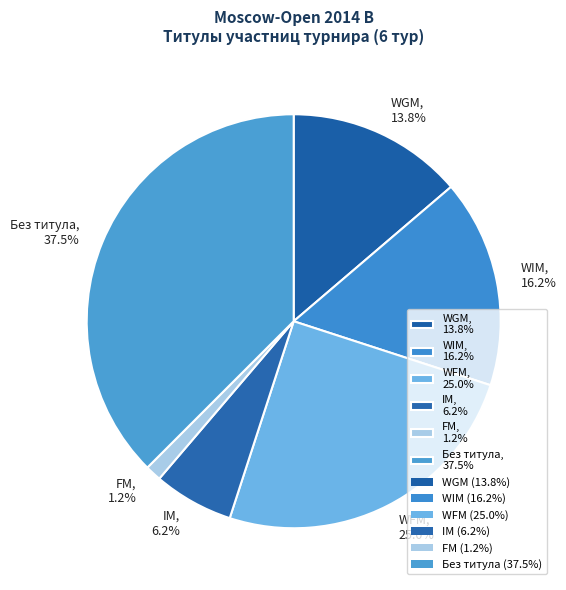

How many segments does this pie chart have?

6